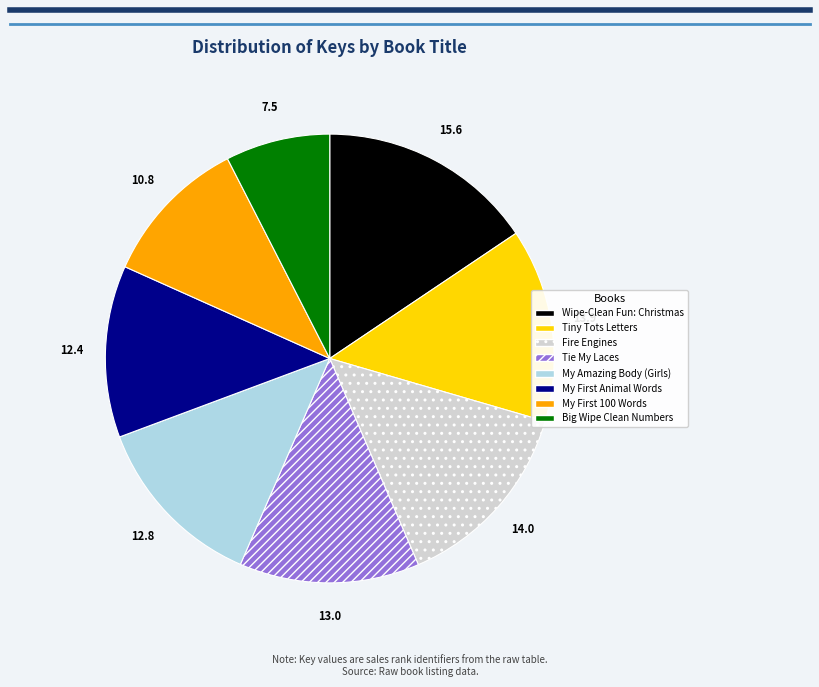

Does Tie My Laces account for over 50% of the chart?

No